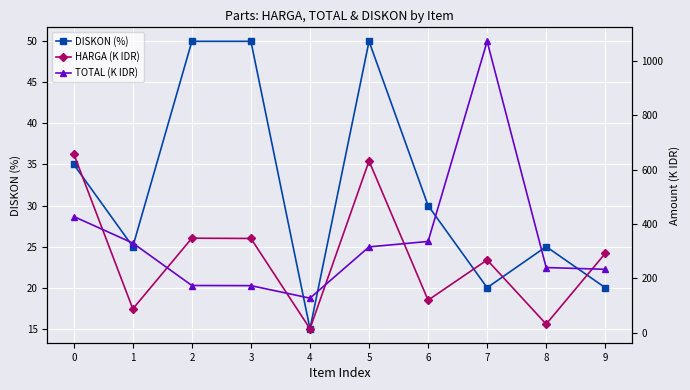

Reading right to left, what are all the values shown in this chart?

DISKON (%): 20.0	25.0	20.0	30.0	50.0	15.0	50.0	50.0	25.0	35.0
HARGA (K IDR): 292.0	32.0	268.0	120.0	632.0	15.0	347.0	348.0	88.0	658.0
TOTAL (K IDR): 233.6	240.0	1072.0	336.0	316.0	127.5	173.5	174.0	330.0	427.7